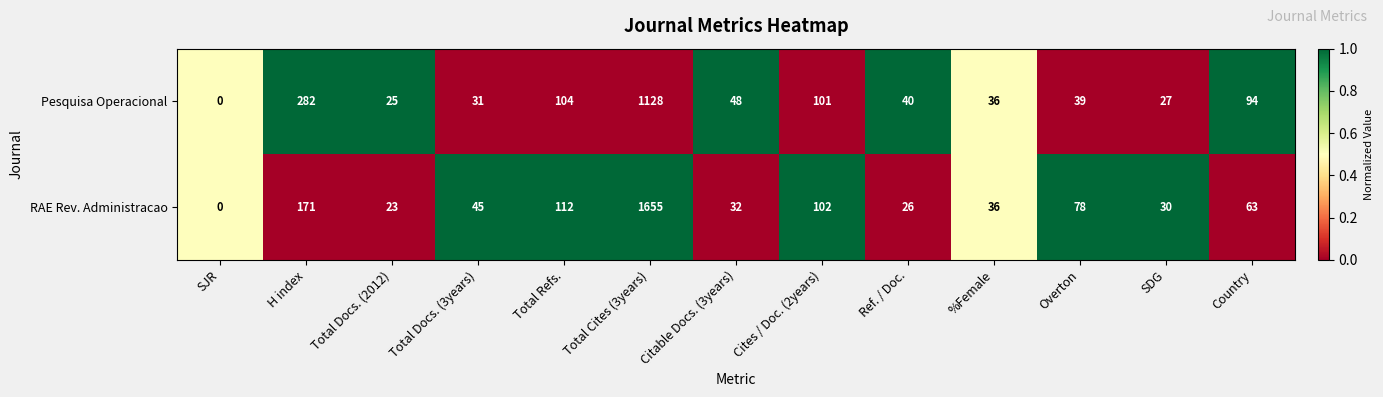

Count the number of data series in this chart.

2